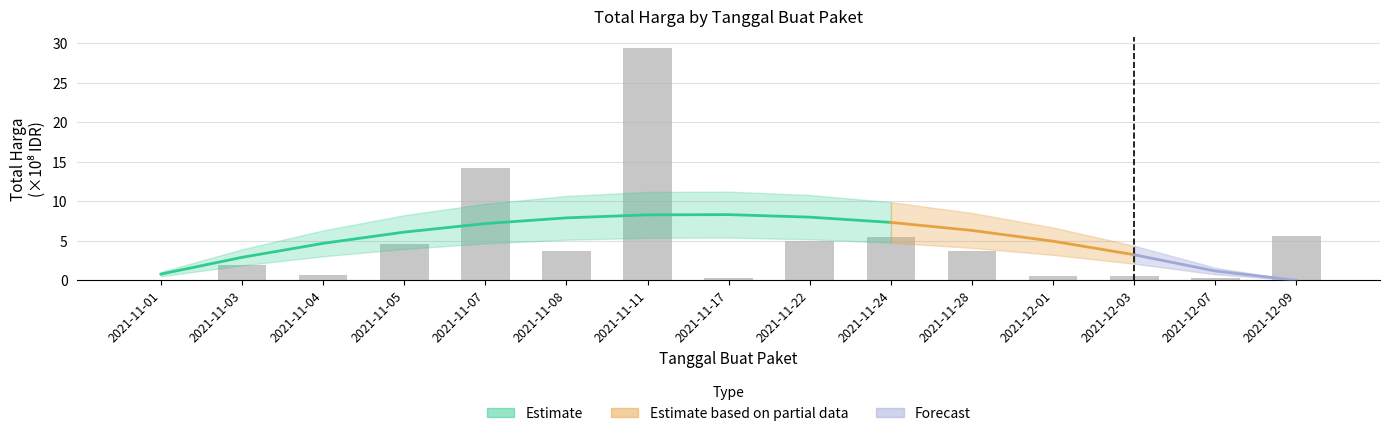

Approximately how many times larger is the value at 2021-11-07 compared to 2021-11-24?

2.6